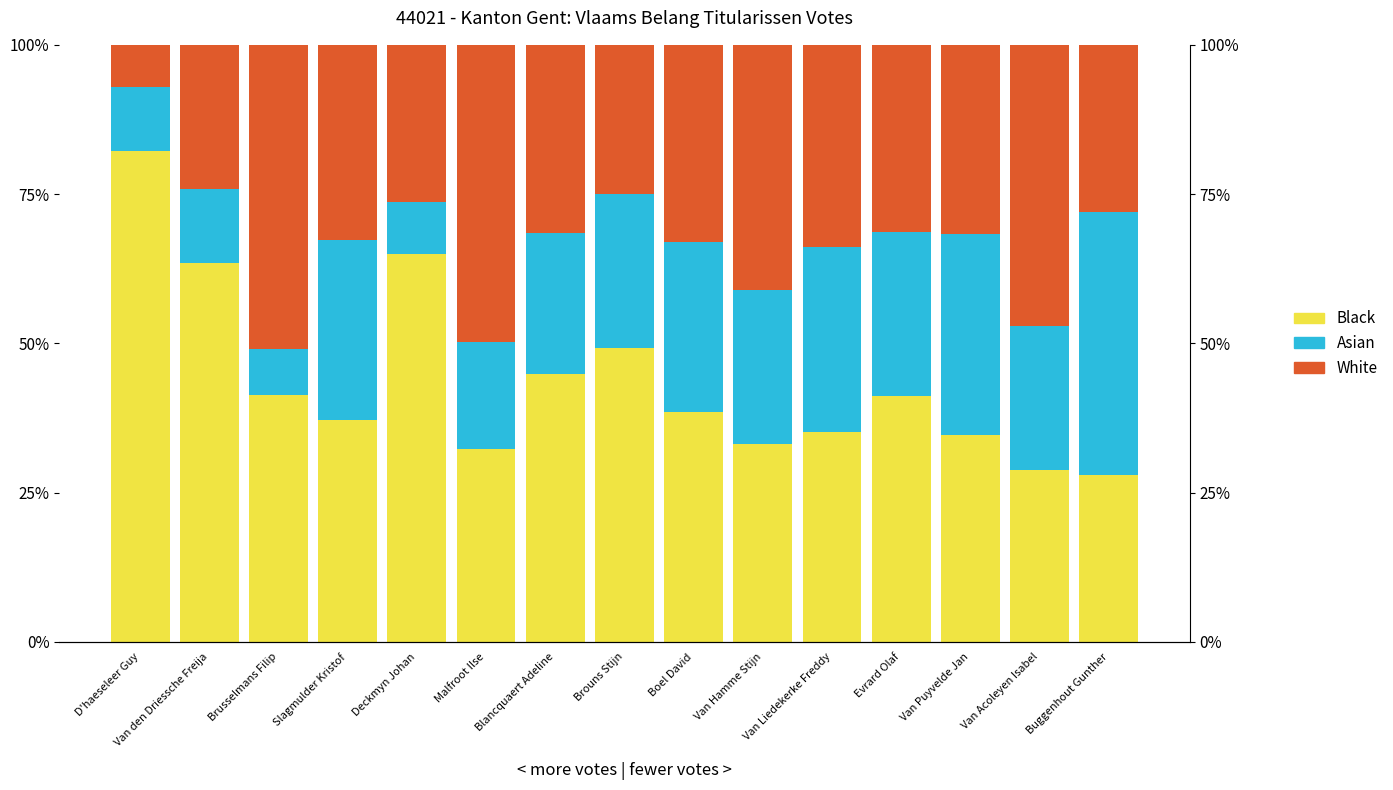

At which label does White reach its peak?

D'haeseleer Guy